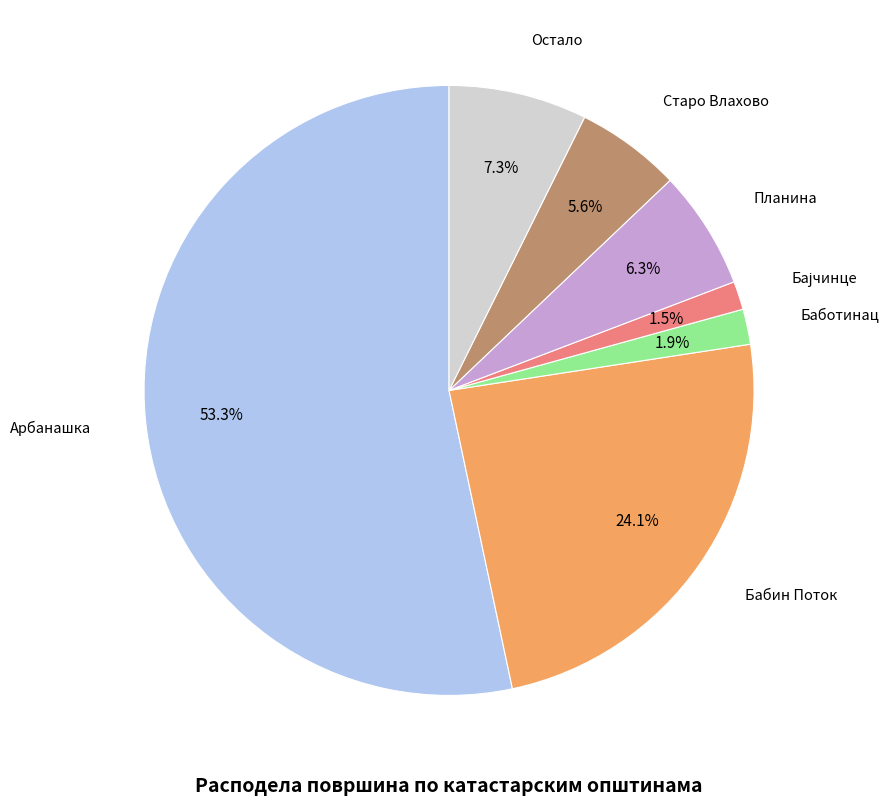

Is it true that Старо Влахово is 14% of the pie?

False